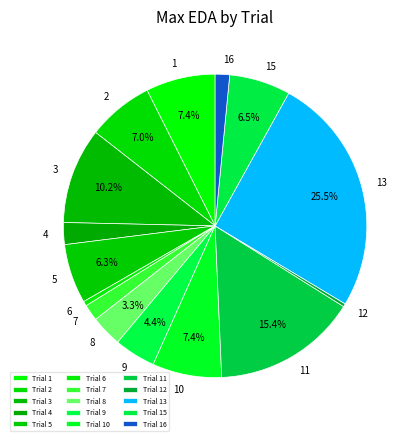

To the nearest percent, what is the difference between the largest and smallest slice percentages?

25%